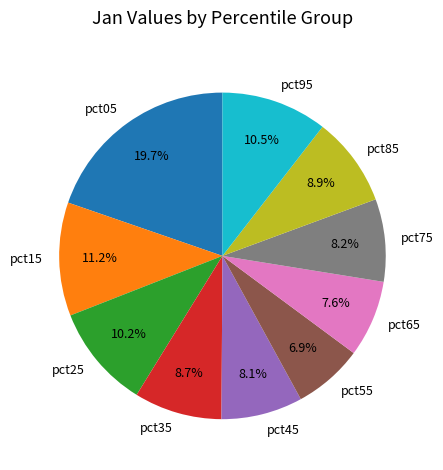

True or false: pct25 accounts for 10% of the total.

True